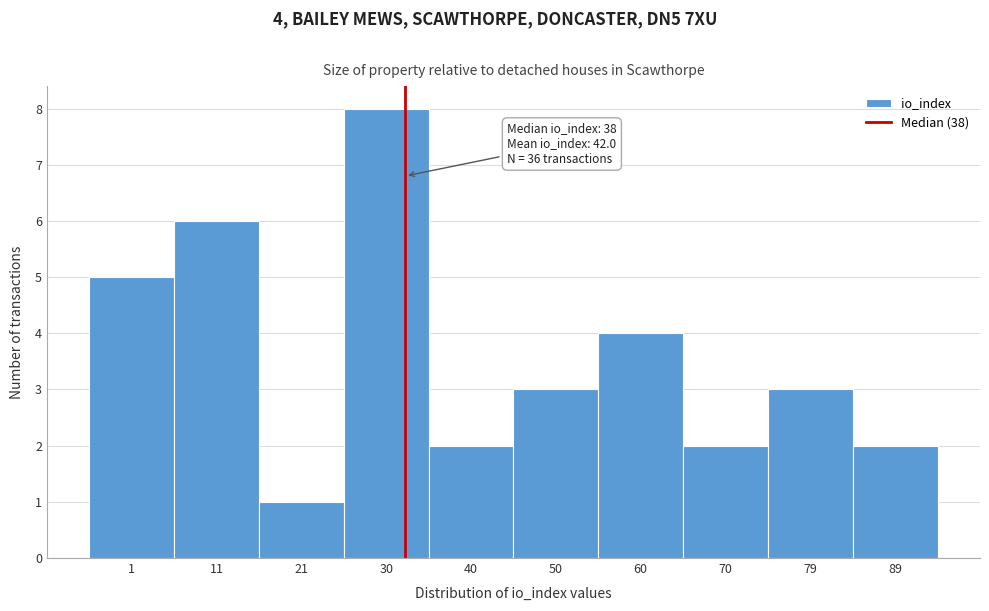

Reading right to left, what are all the values shown in this chart?

2	3	2	4	3	2	8	1	6	5